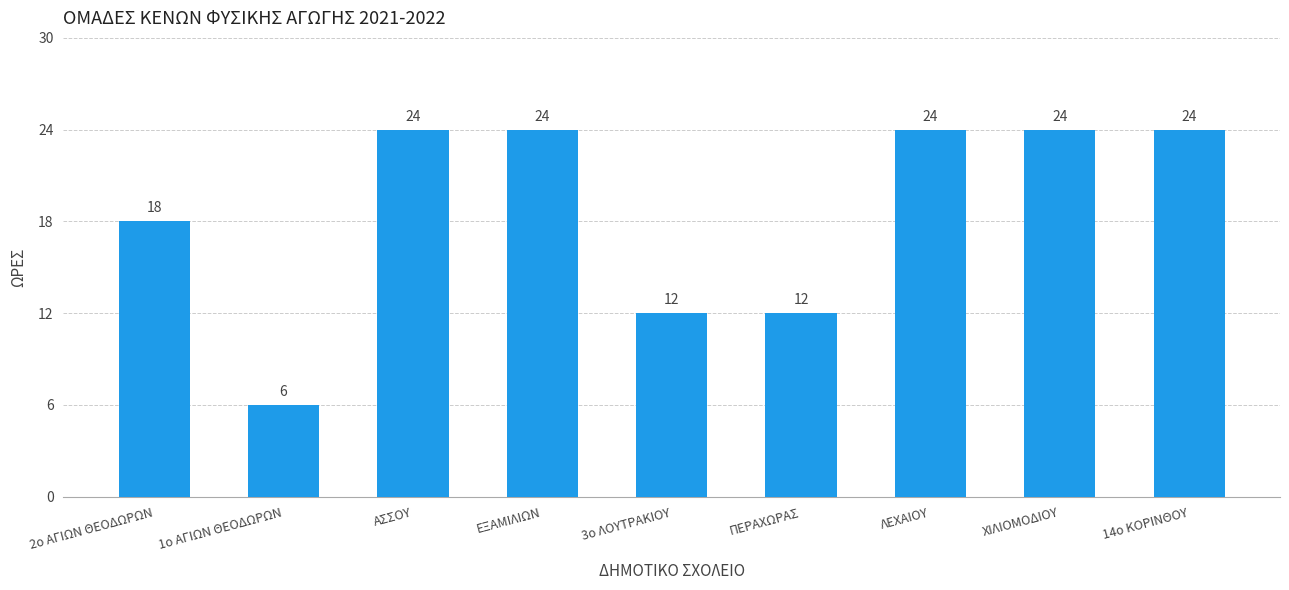

At which category does the chart reach its minimum across all series?

1ο ΑΓΙΩΝ ΘΕΟΔΩΡΩΝ